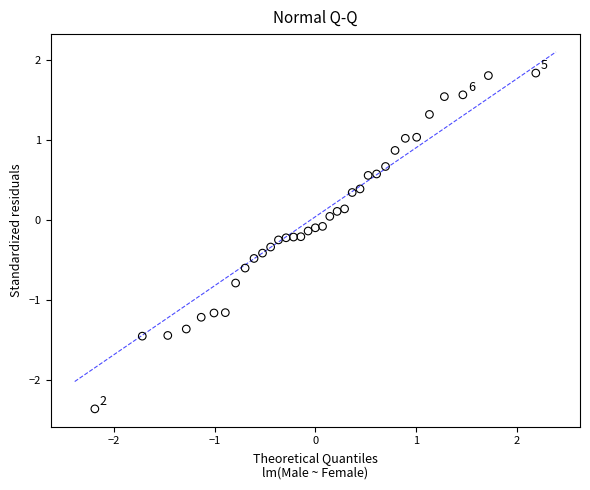

What is the range of X values (max minus min)?

4.4